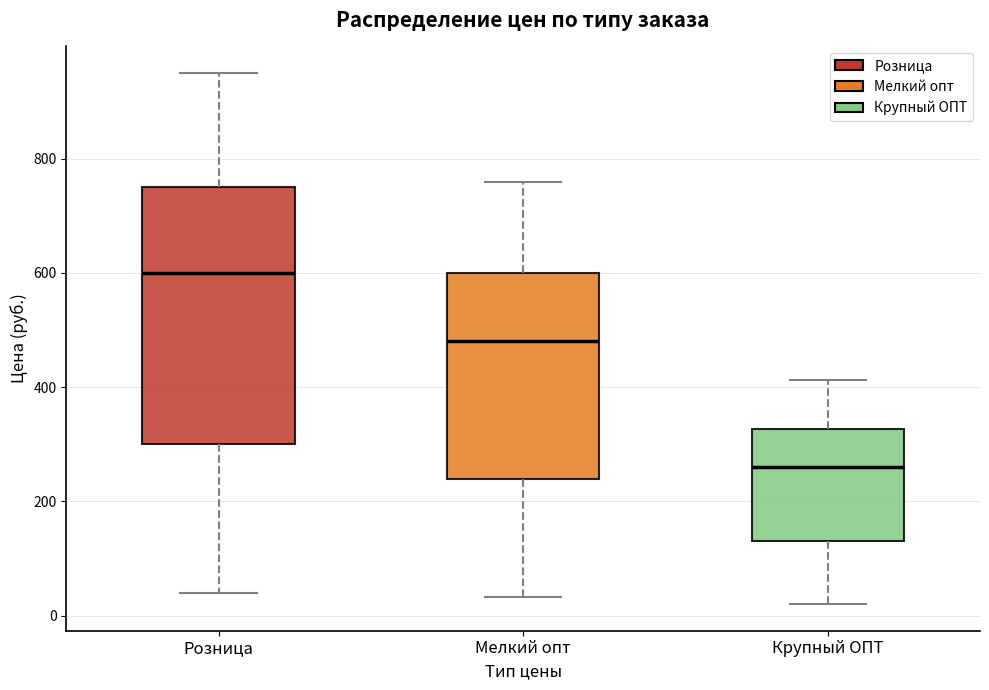

Reading left to right, read every box against the y-axis: the position of its median line, the range the box covers, and the ends of its whiskers. The values are not printed on the chart, so give them approximately, as read against the axis.

Розница: median 600, box 300 to 760, whiskers 40 to 960
Мелкий опт: median 480, box 240 to 600, whiskers 40 to 760
Крупный ОПТ: median 260, box 140 to 320, whiskers 20 to 420